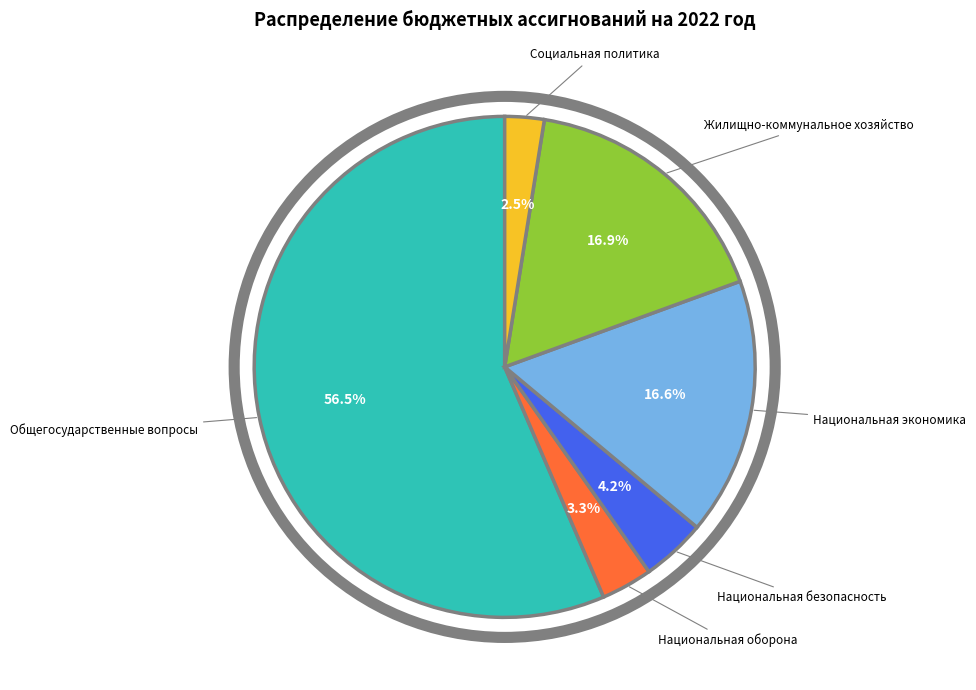

Between Национальная экономика and Социальная политика, which is larger?

Национальная экономика